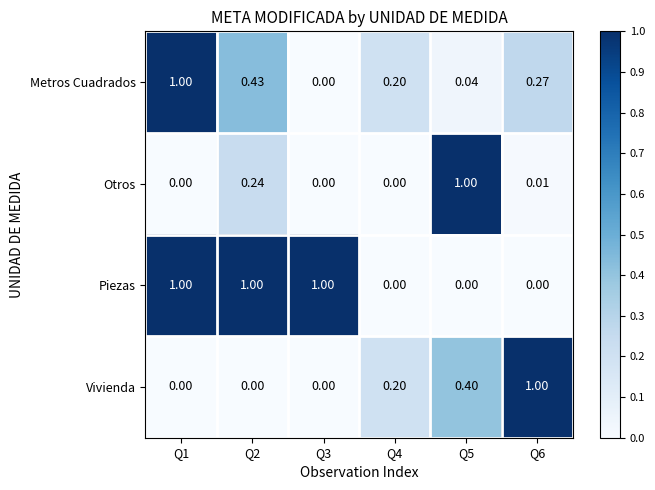

What is the difference between the highest and lowest values at Q1?

1.0